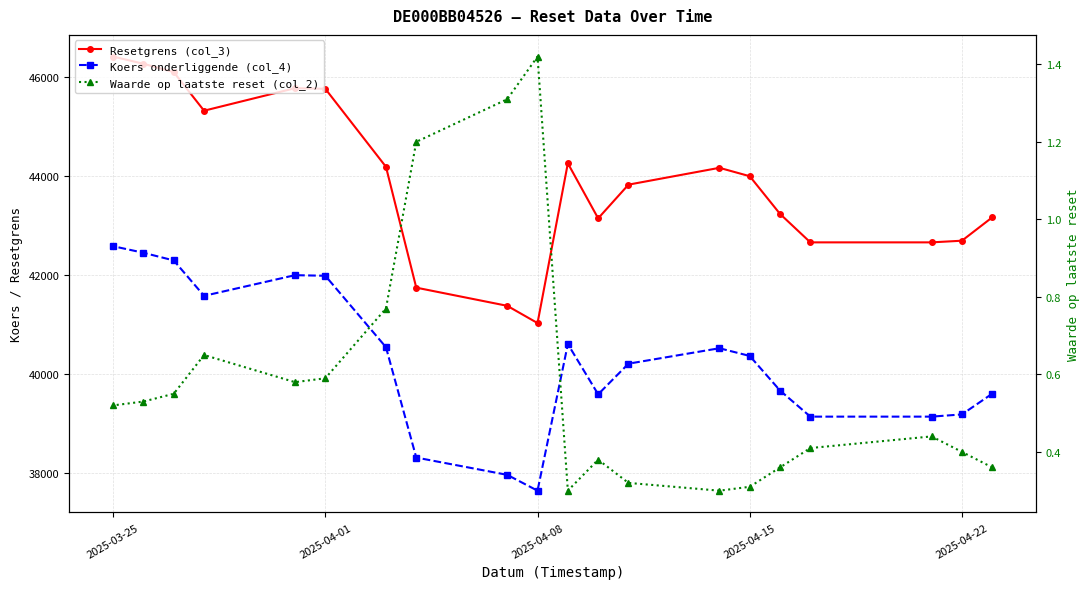

Is it true that Koers onderliggende (col_4) equals 24664.7 at 13?

False